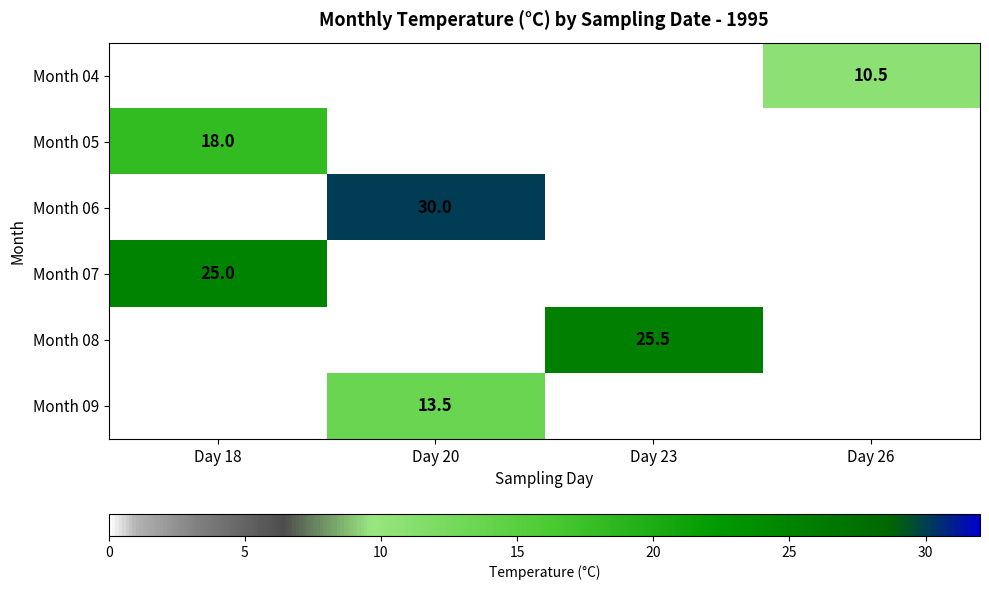

The value of Month 08 at Day 23 is 8.6. True or false?

False